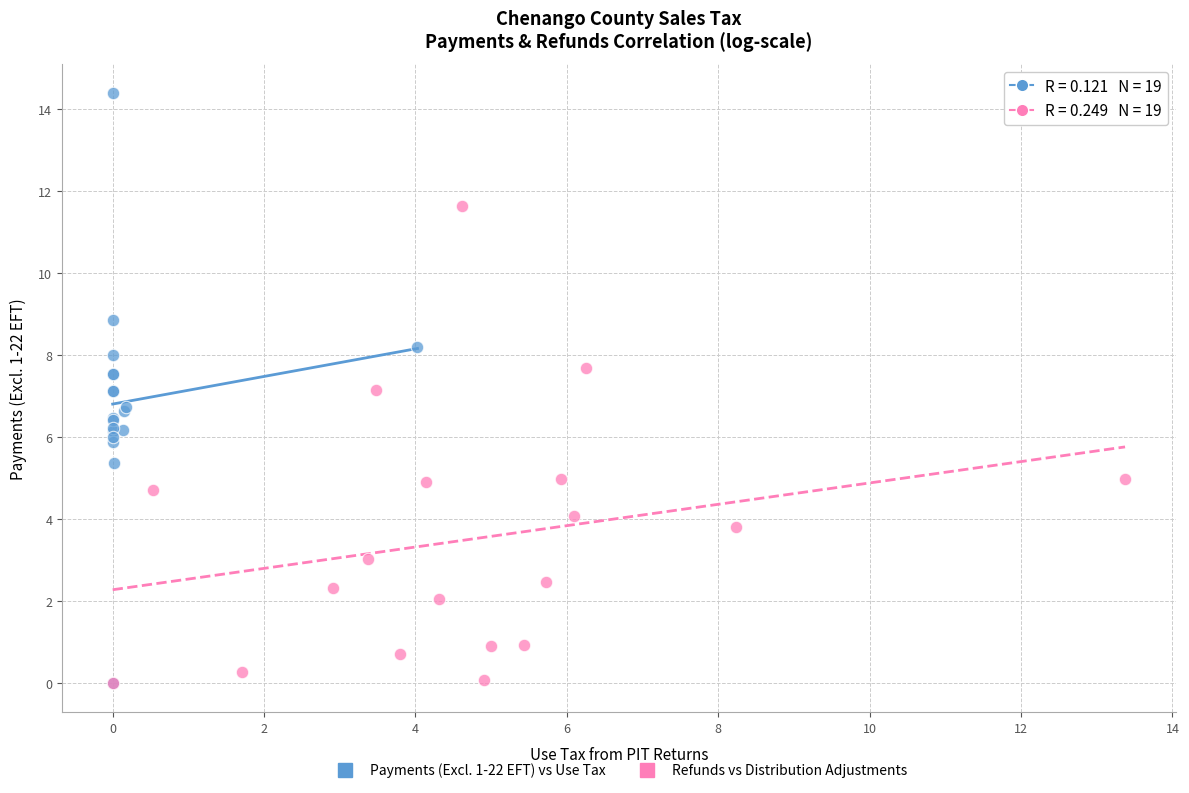

Which series has the widest spread of Y values?

Payments (Excl. 1-22 EFT) vs Use Tax